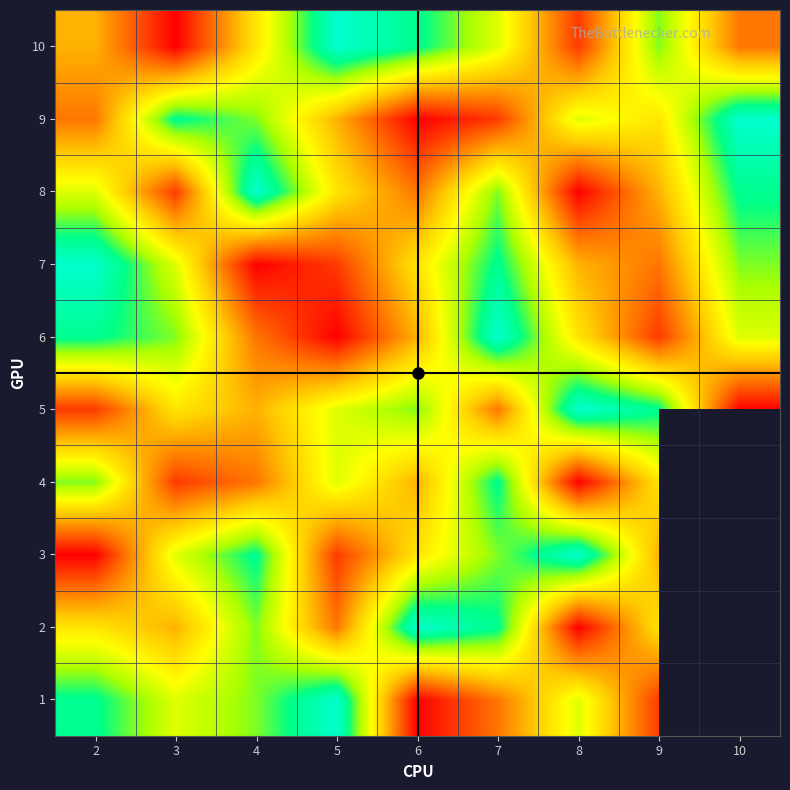

At 2, list the series in order from largest to smallest.

7, 1, 6, 4, 8, 2, 10, 9, 5, 3